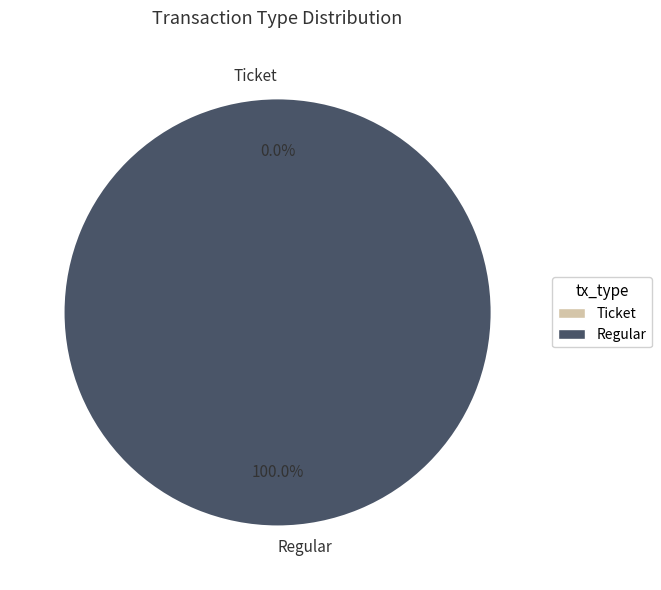

To the nearest percent, what is the difference between the largest and smallest slice percentages?

100%